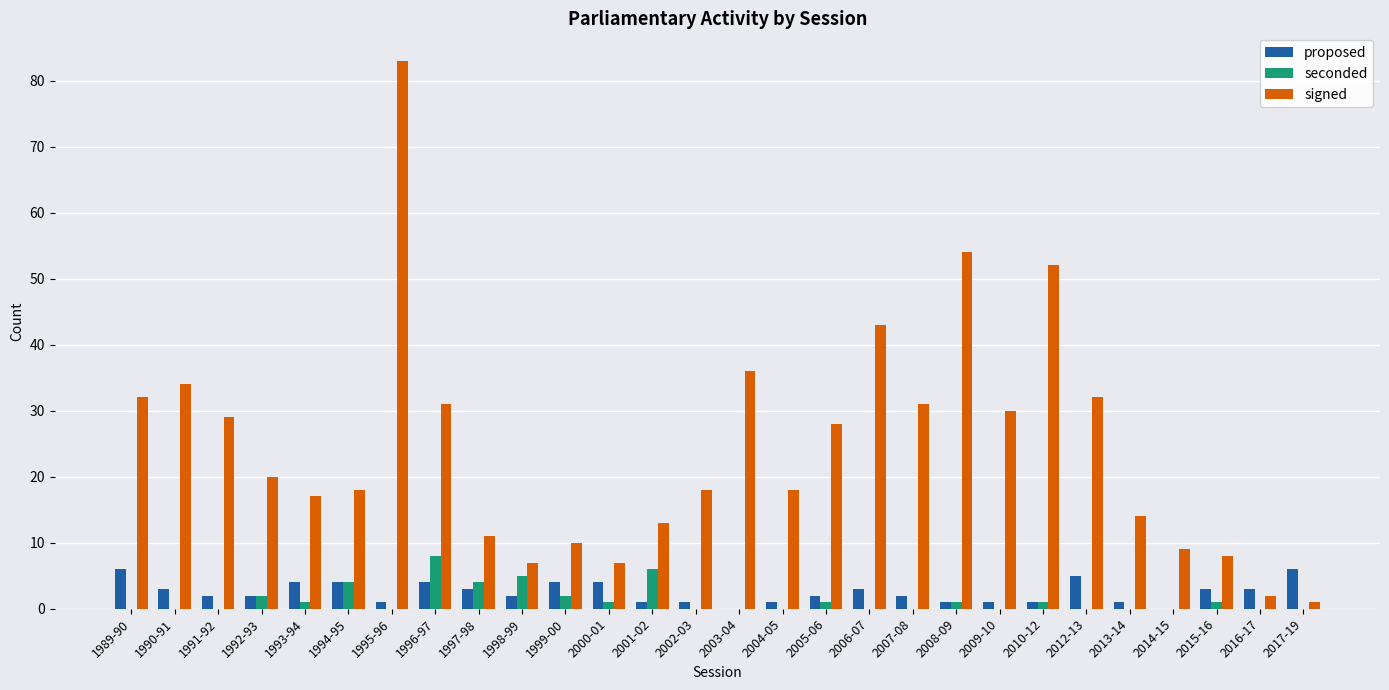

What is the sum of all proposed values?

70